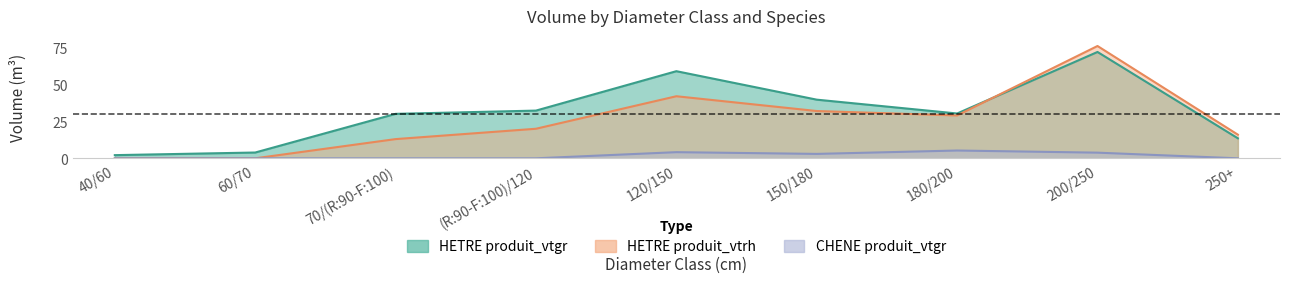

At which label does HETRE produit_vtgr first exceed 30?

70/(R:90-F:100)